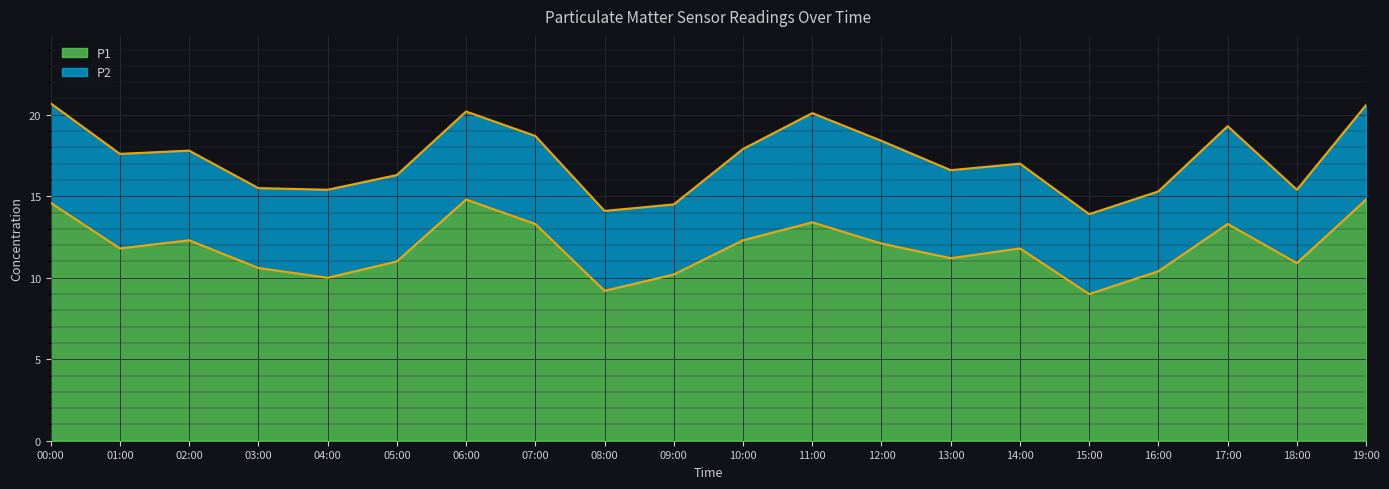

List the labels in order of value, largest first.

06:00, 19:00, 00:00, 11:00, 07:00, 17:00, 02:00, 10:00, 12:00, 01:00, 14:00, 13:00, 05:00, 18:00, 03:00, 16:00, 09:00, 04:00, 08:00, 15:00